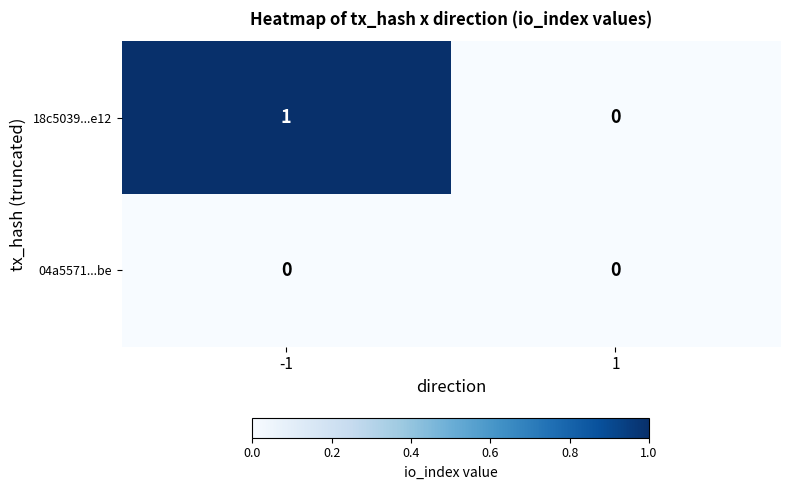

What is the spread (max minus min) of values at -1?

1